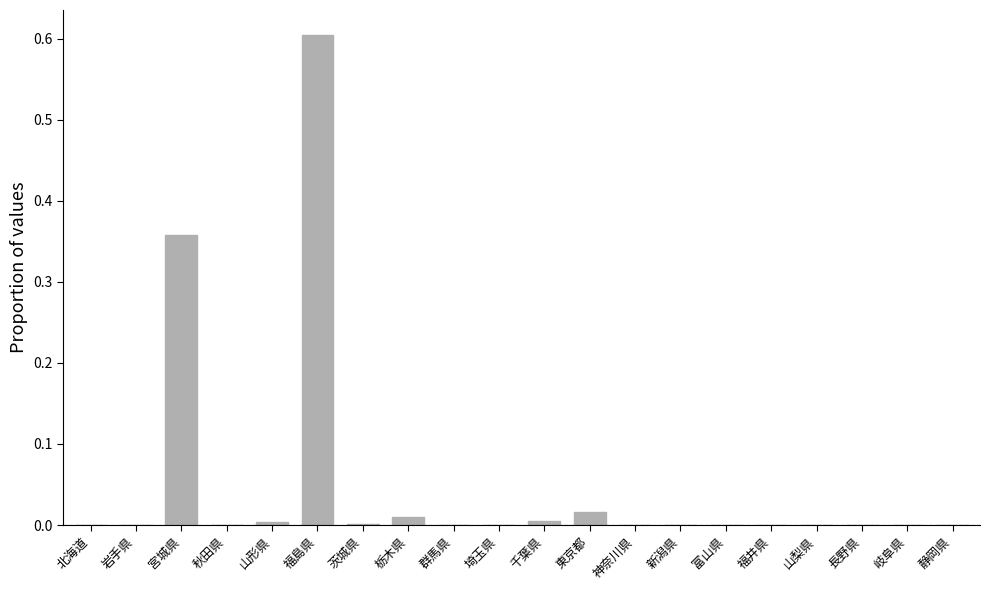

Are the bars grouped side by side (vs. stacked)?

No